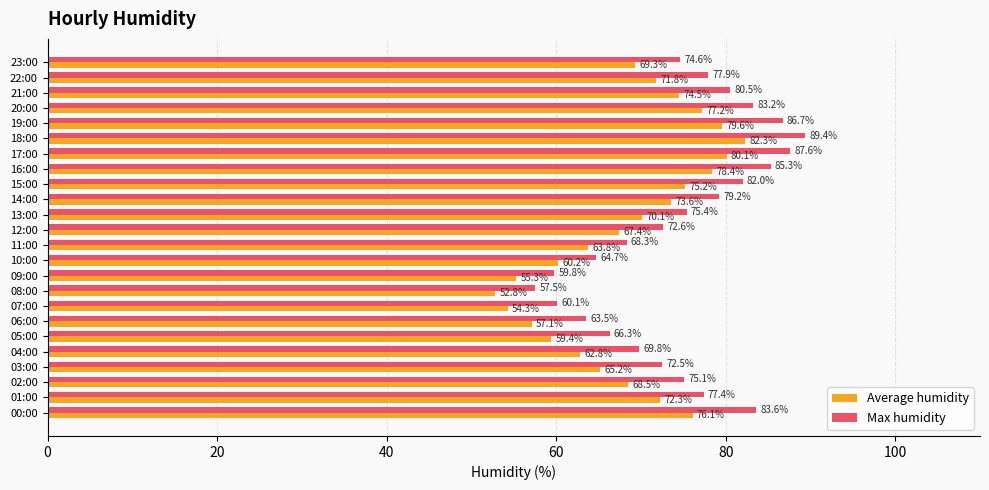

What is the average value of the Average humidity series?

68.6